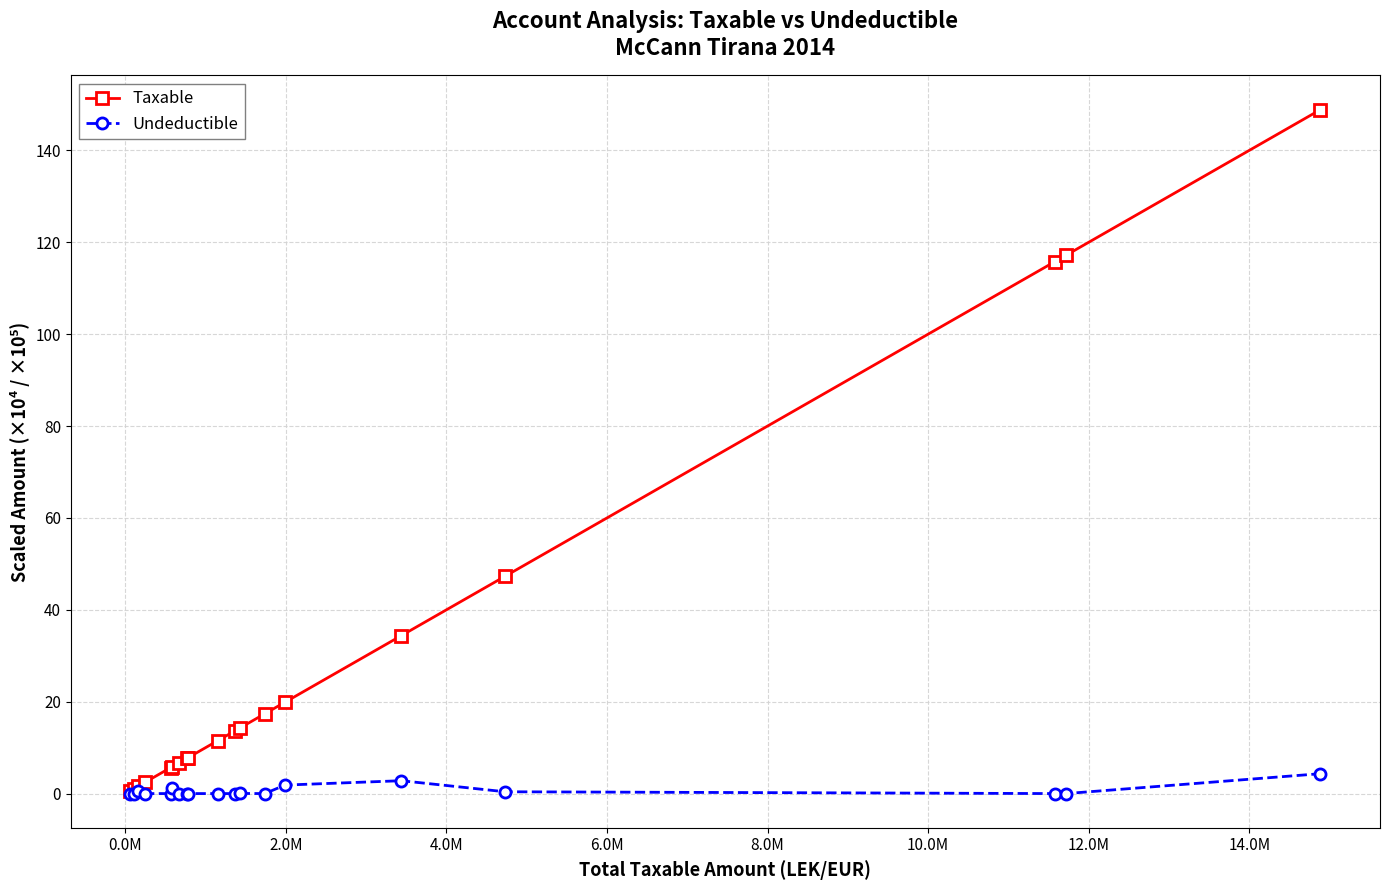

How many lines are shown in the chart?

2